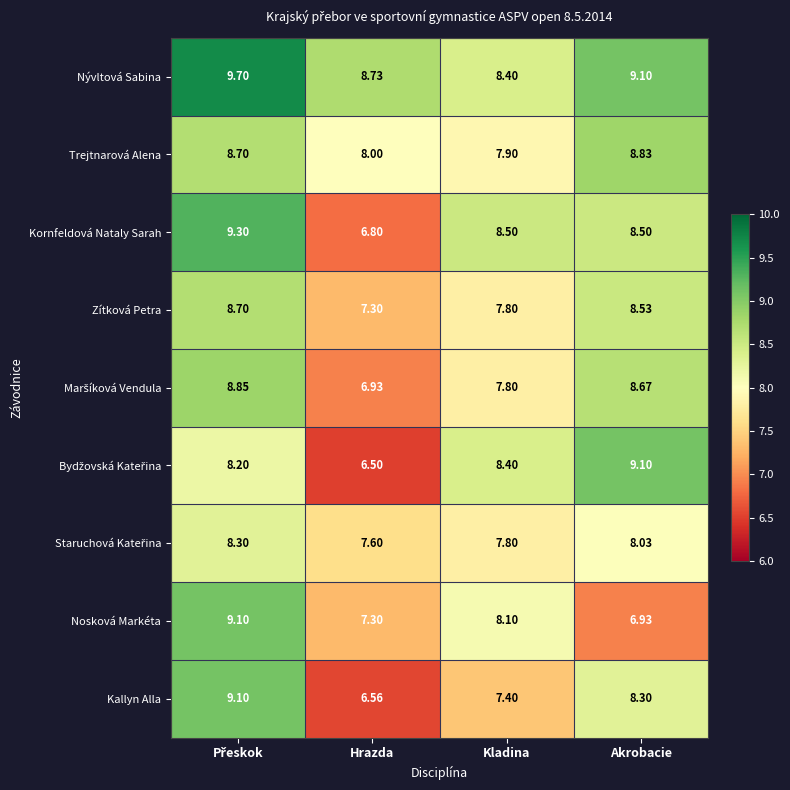

At which label is Nývltová Sabina closest to 9?

Akrobacie